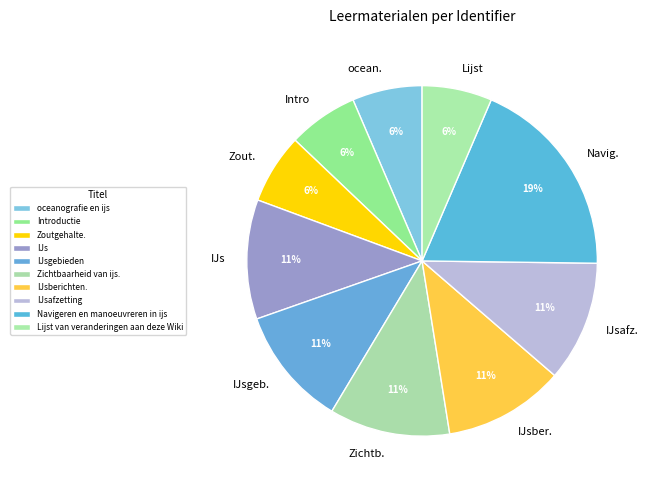

Which slice is the smallest?

oceanografie en ijs